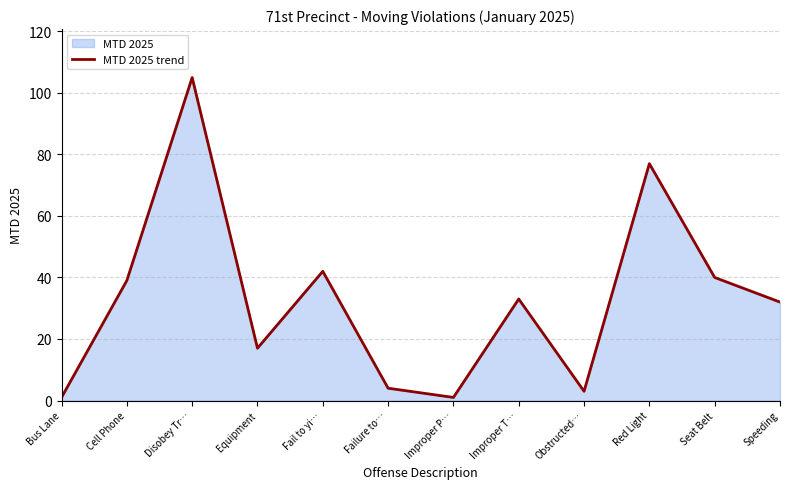

At which category does the data reach its first local valley?

Equipment